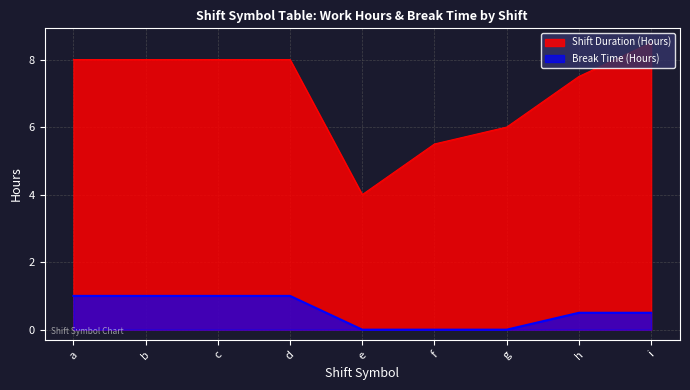

True or false: Shift Duration (Hours) has a value of 8.5 at i.

True